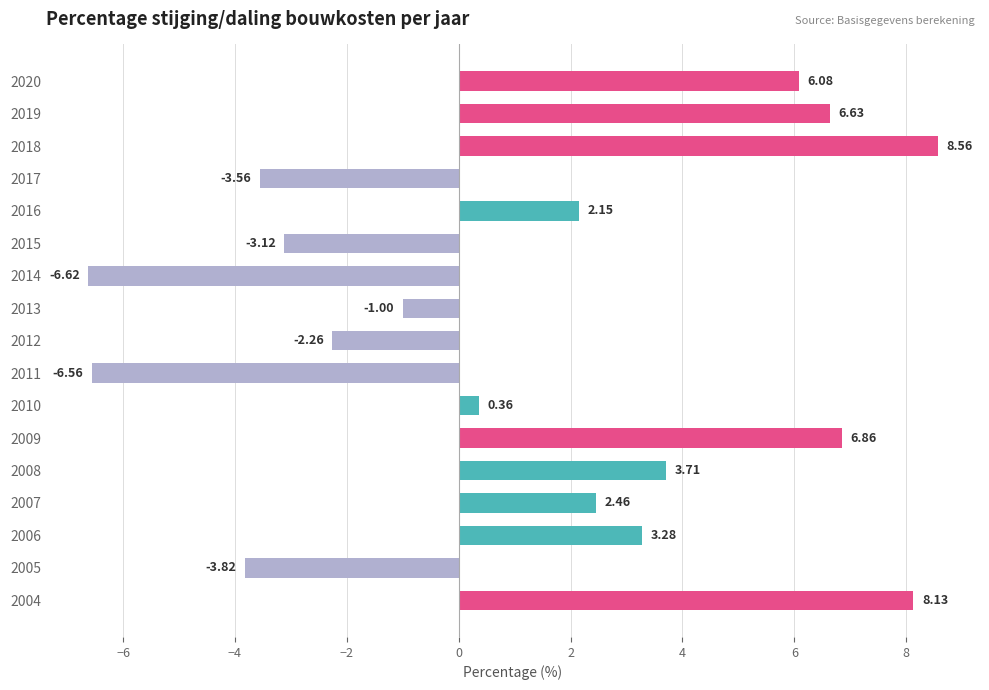

Which category has the lowest value across all series?

2014